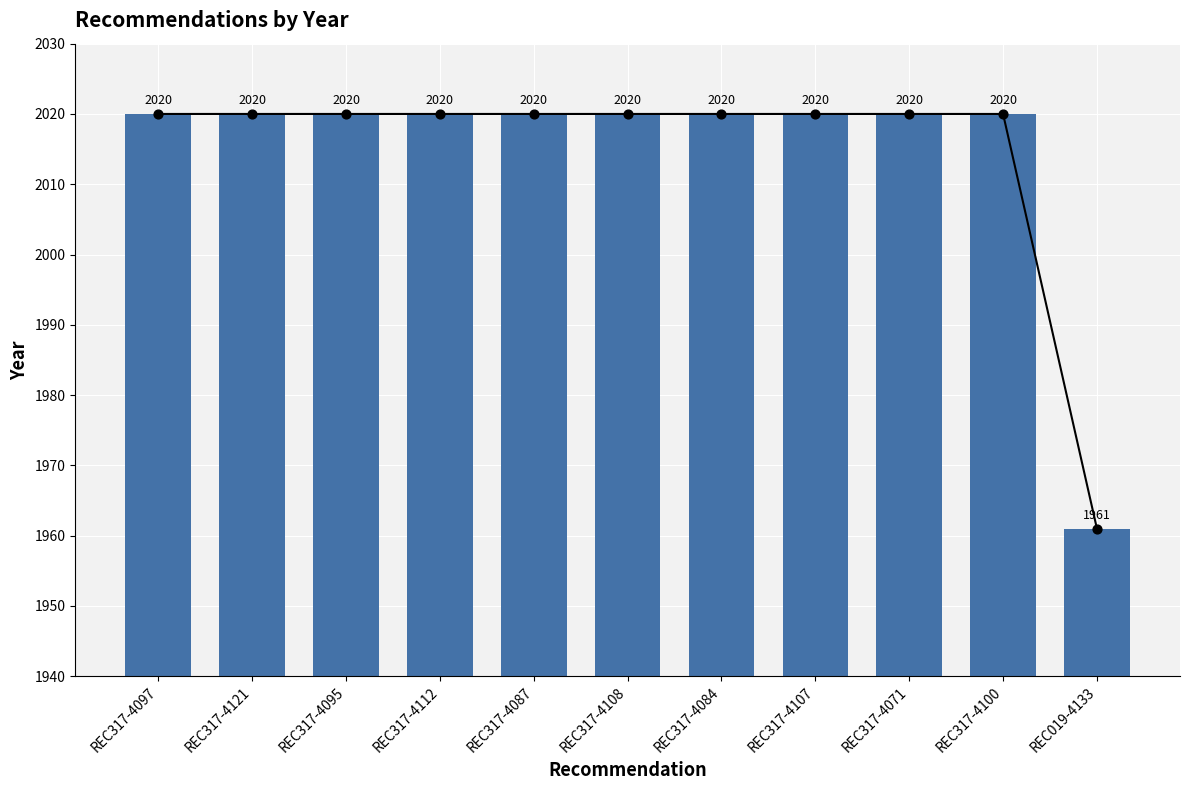

Between REC317-4095 and REC317-4121, which is larger?

REC317-4095